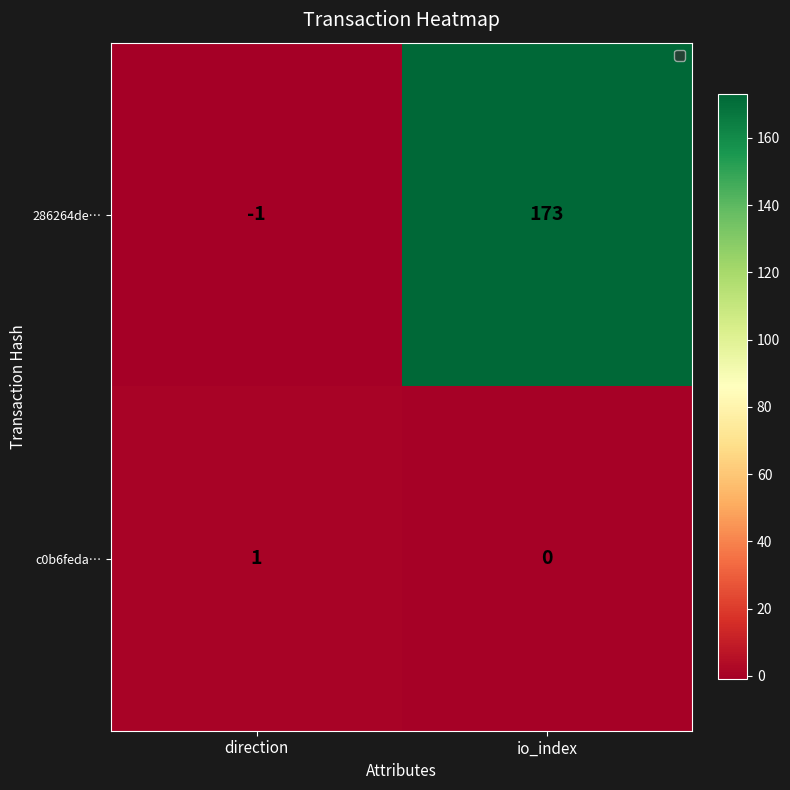

At which label is c0b6feda… closest to 0?

io_index